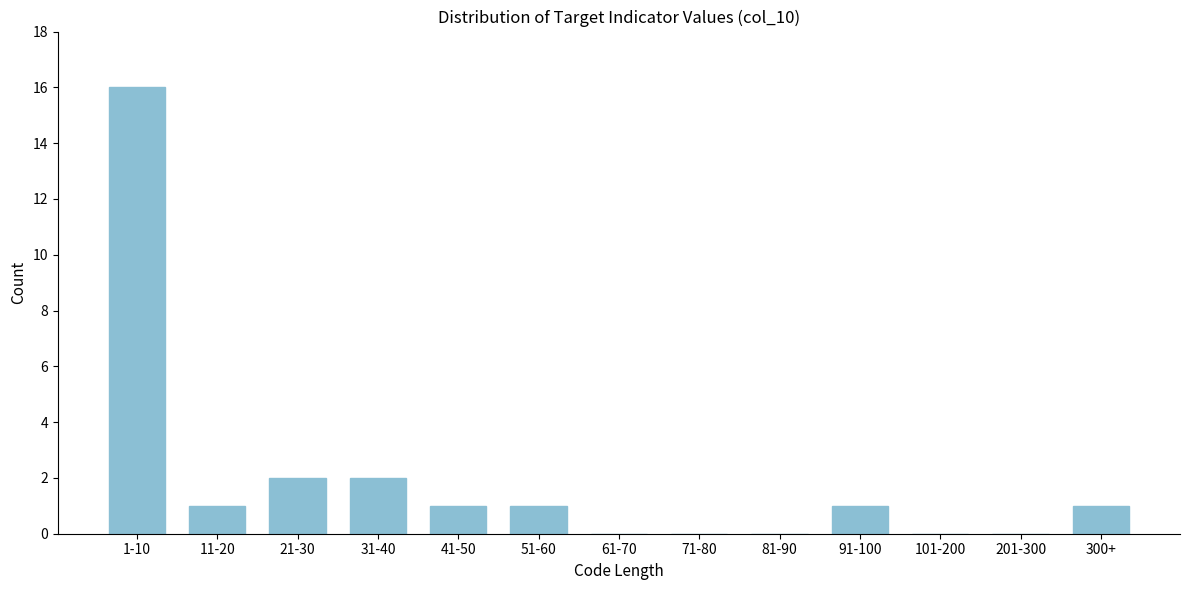

Reading left to right, extract all data points from this chart.

1-10=16	11-20=1	21-30=2	31-40=2	41-50=1	51-60=1	61-70=0	71-80=0	81-90=0	91-100=1	101-200=0	201-300=0	300+=1